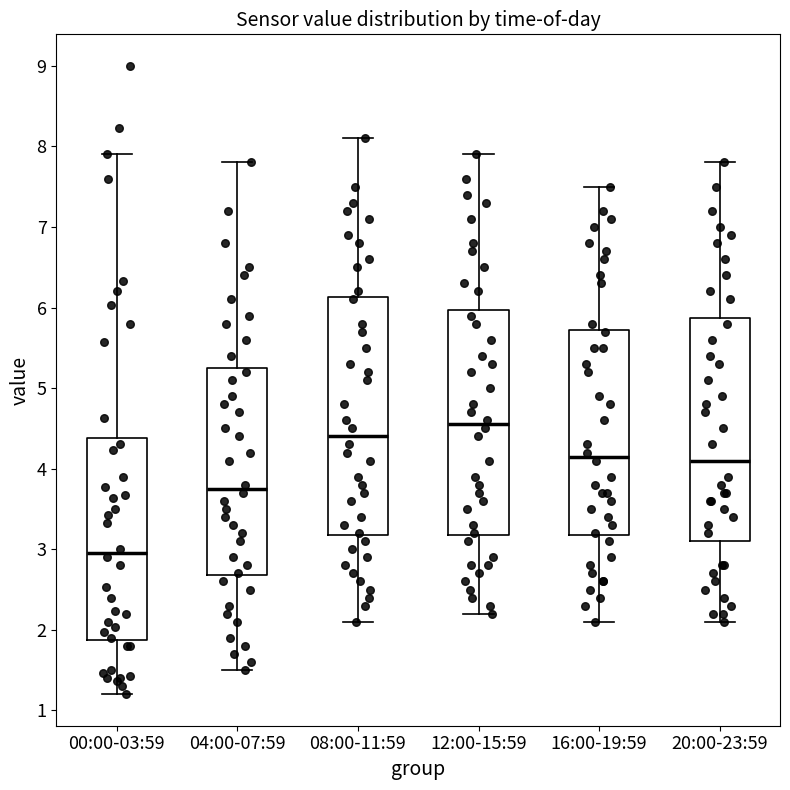

Which box has the highest median line?

12:00-15:59